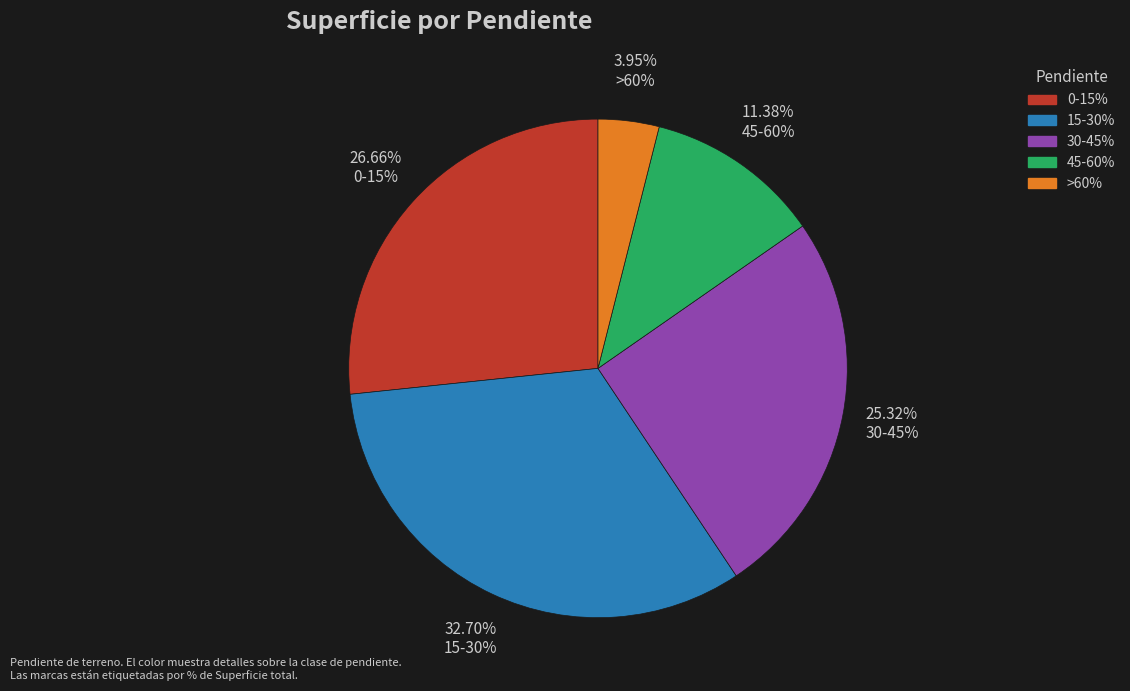

Which category has the biggest portion of the pie?

15-30%